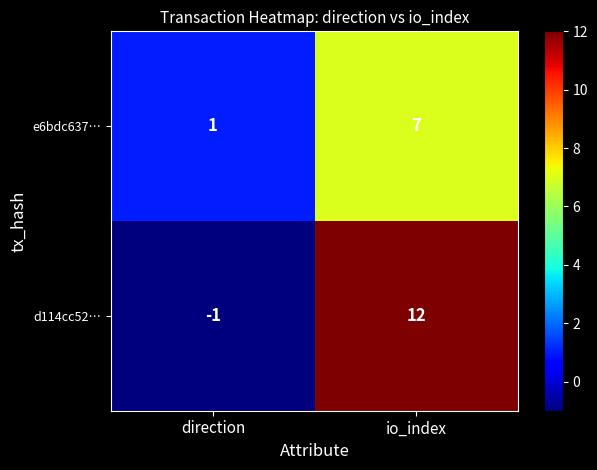

What is the spread (max minus min) of values at direction?

2